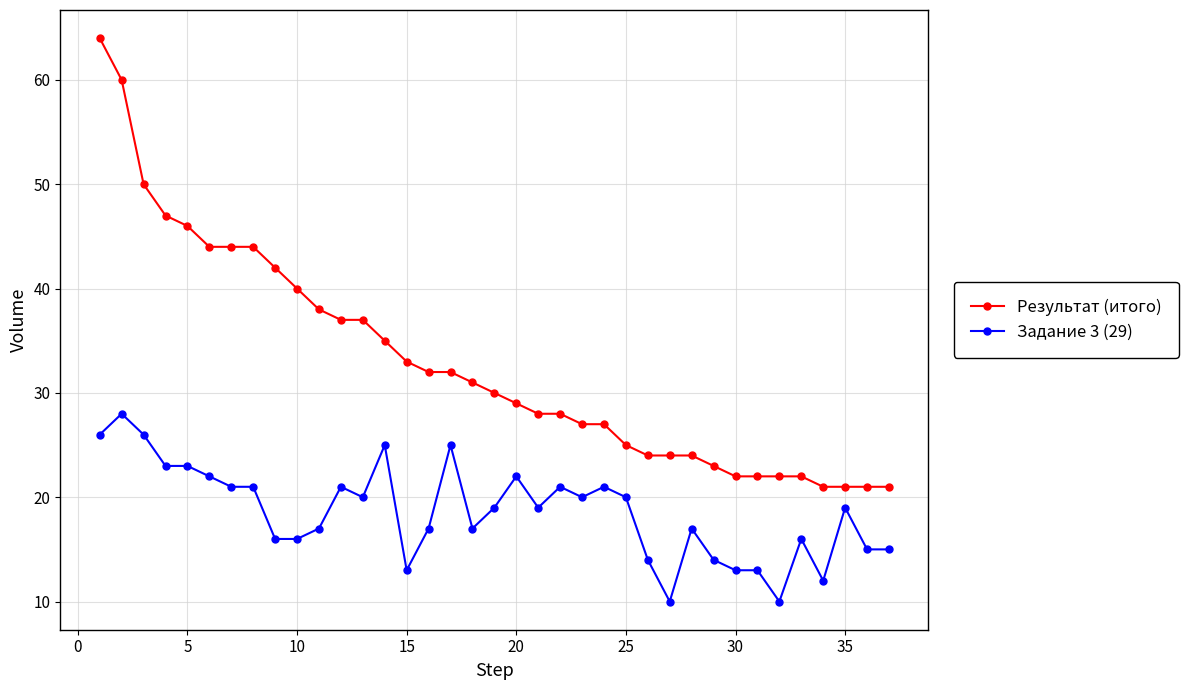

What is the smallest value displayed?

10